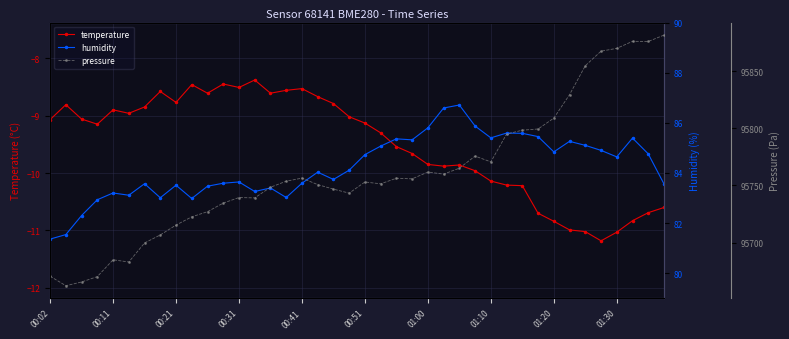

True or false: temperature has more than 2 points higher than both neighbors.

True